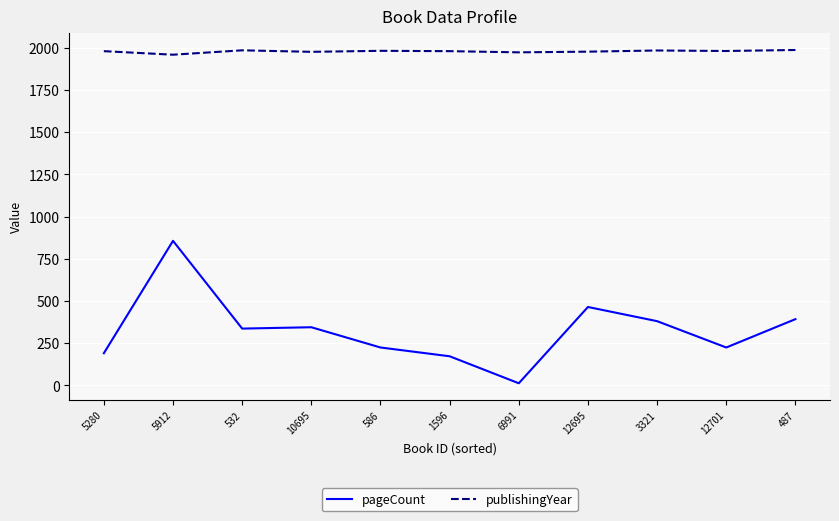

Where is the first local maximum for pageCount?

5912